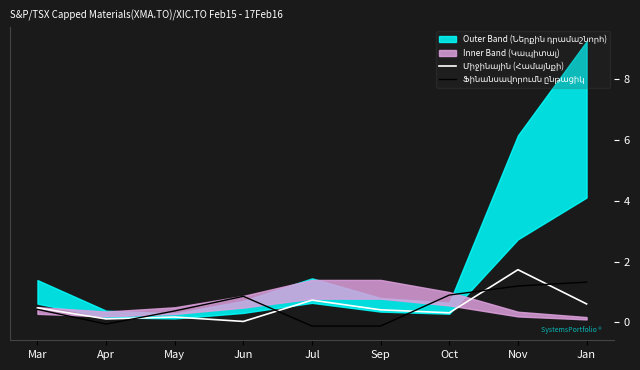

Is it true that Ֆինանսավորումն ընթացիկ equals 0.9 at Jan?

False